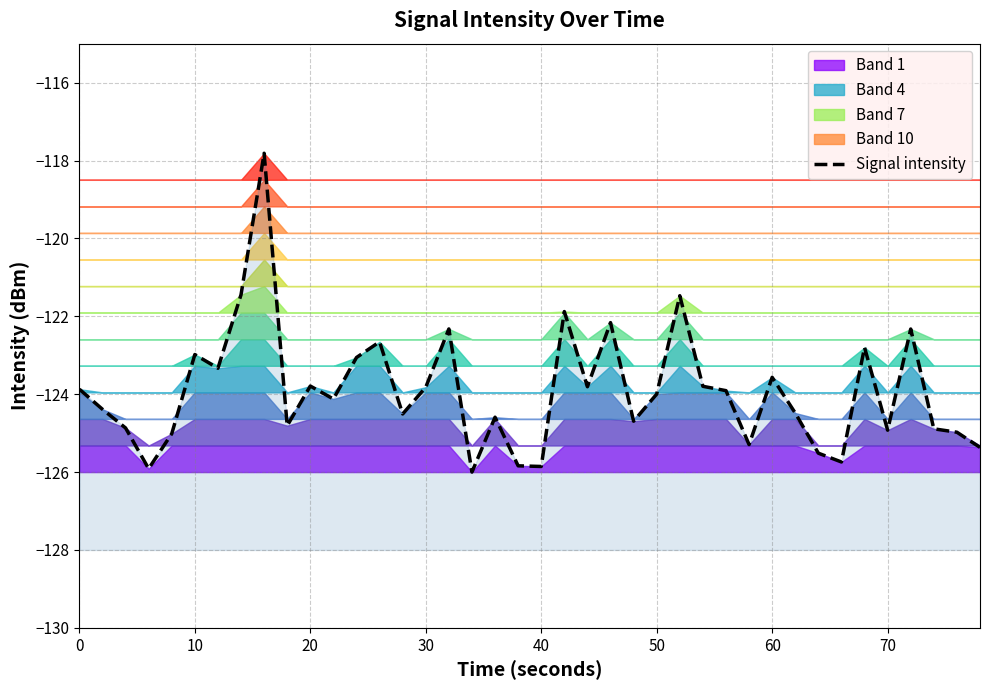

True or false: the data shows -46.3 at 22.

False